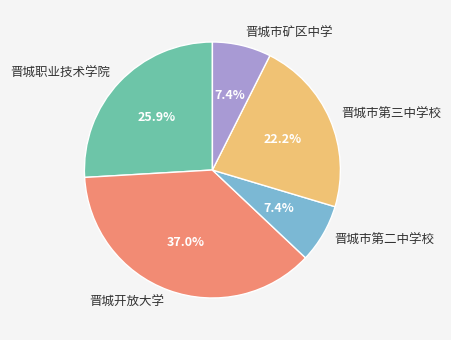

Does any single category account for the majority?

No